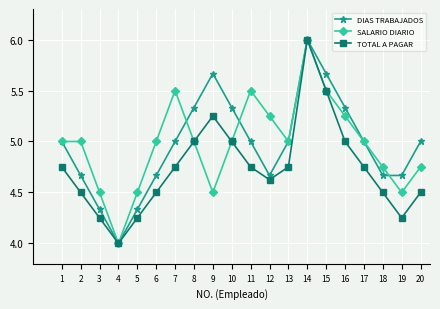

At which category is the sum across all series the highest?

14